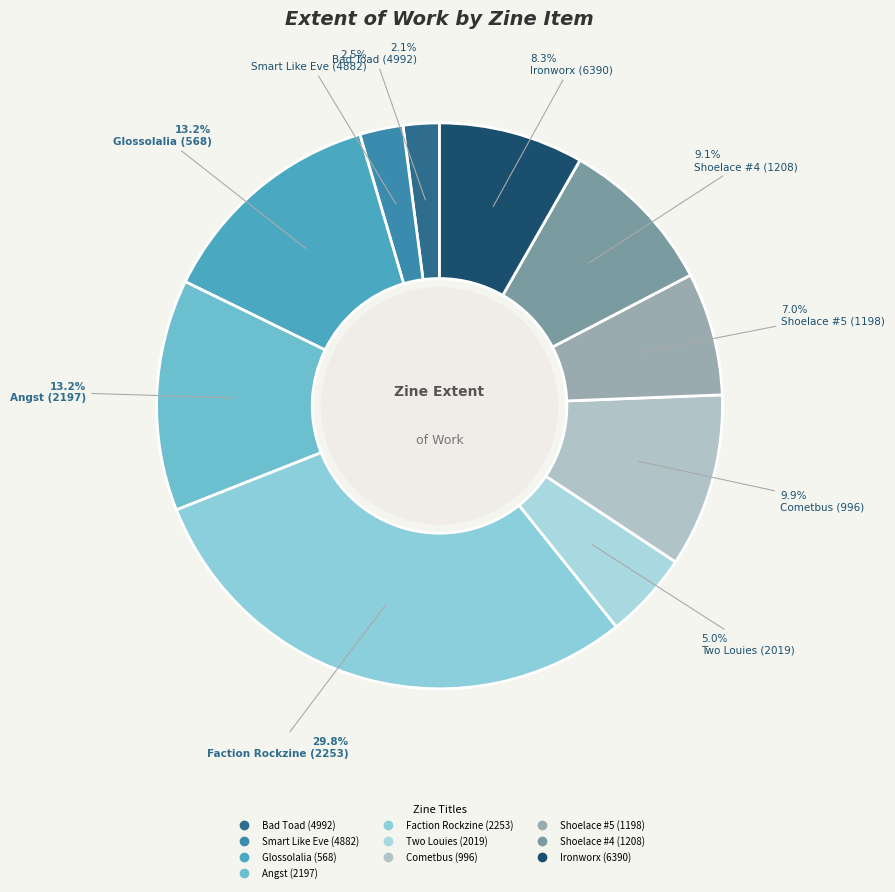

Is it true that Glossolalia (568) is 13% of the pie?

True